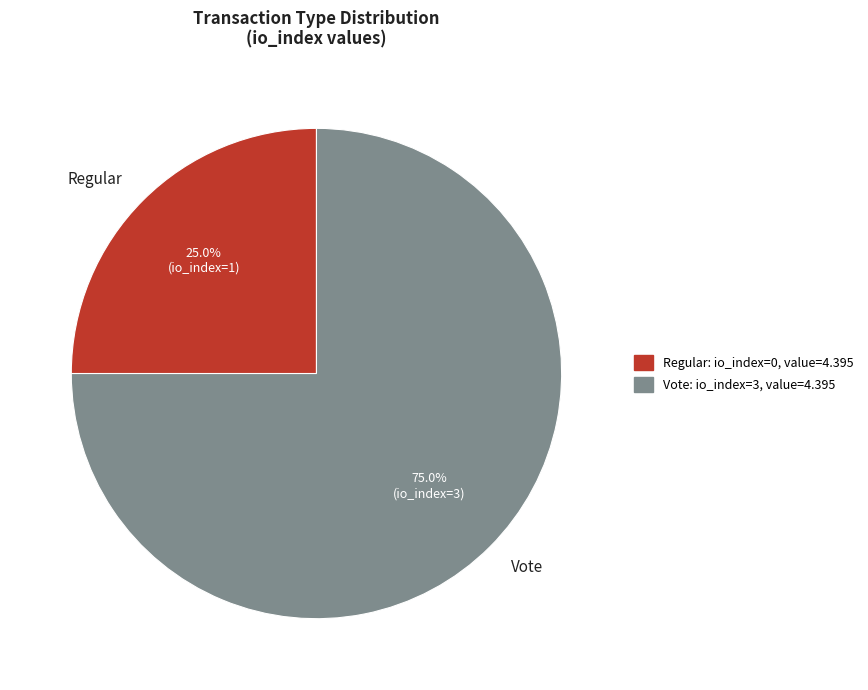

Which has a higher value, Vote or Regular?

Vote